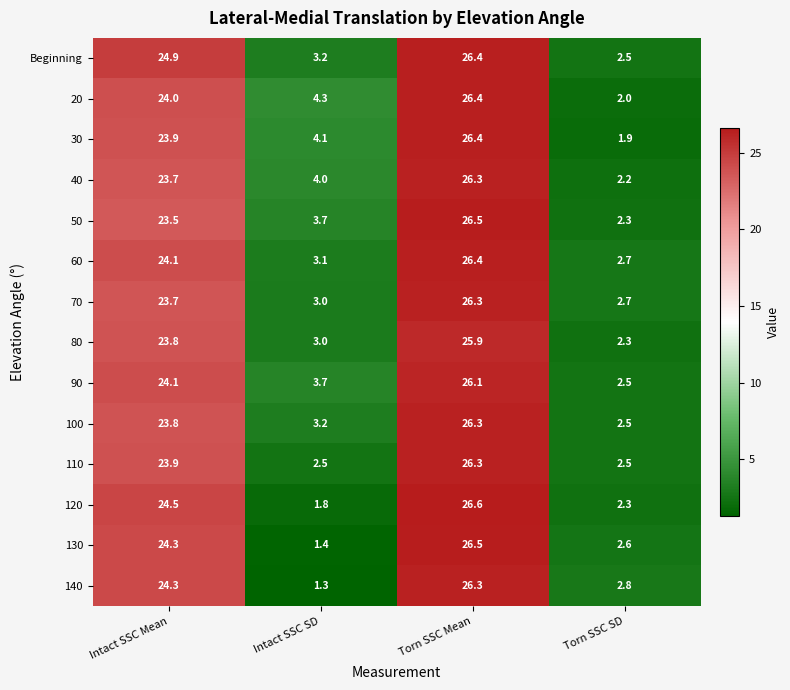

True or false: Beginning has a value of 0.8 at Torn SSC SD.

False